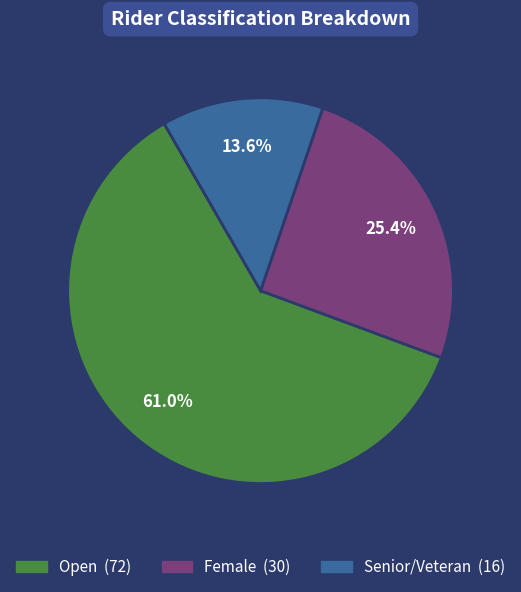

Is there any slice that represents more than half of the pie?

Yes